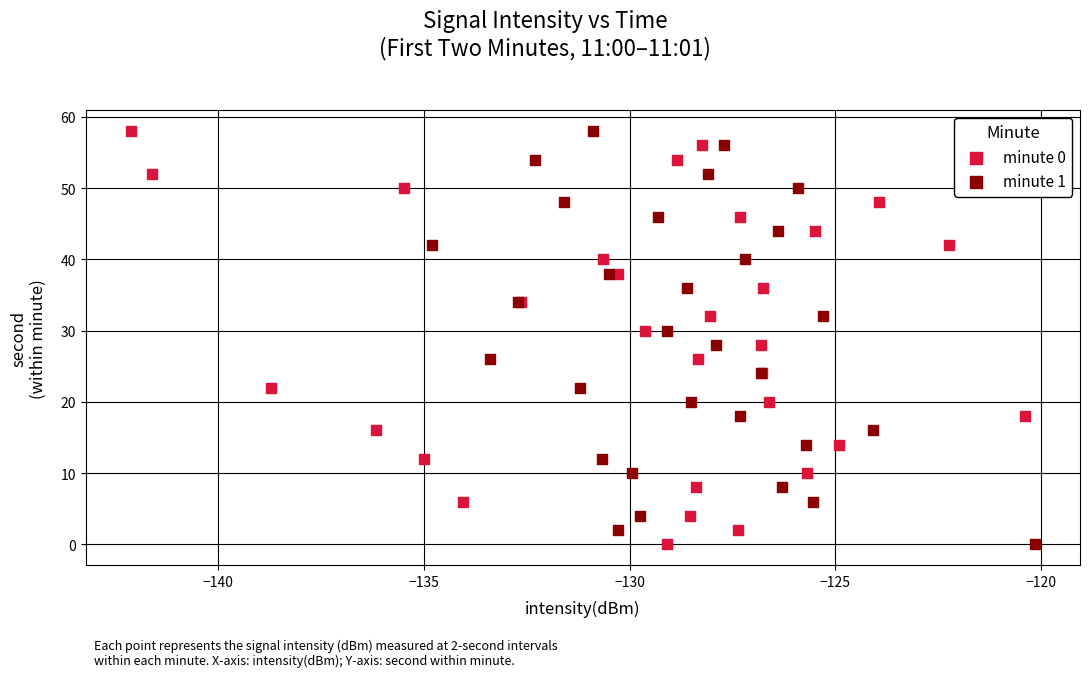

What are all the series names shown in the legend?

minute 0, minute 1